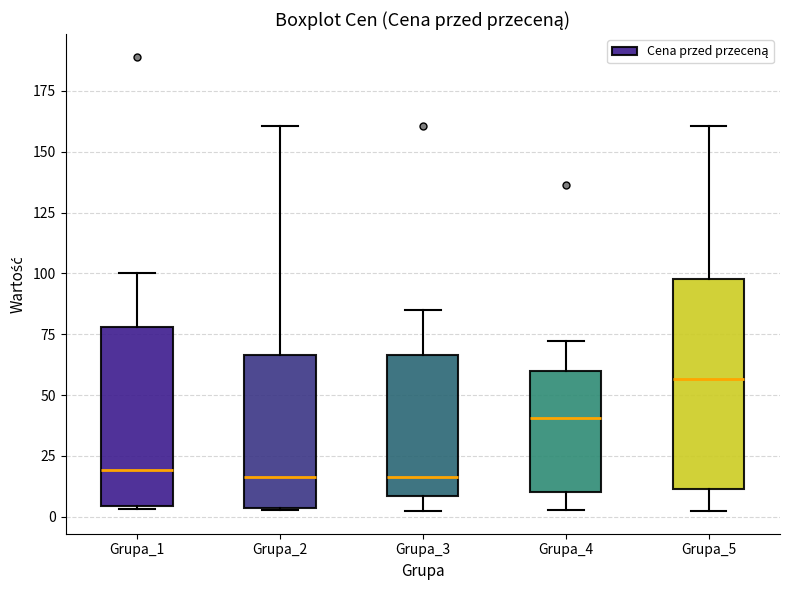

Reading left to right, read every box against the y-axis: the position of its median line, the range the box covers, and the ends of its whiskers. The values are not printed on the chart, so give them approximately, as read against the axis.

Grupa_1: median 20, box 5 to 80, whiskers 5 to 100
Grupa_2: median 15, box 5 to 65, whiskers 5 to 160
Grupa_3: median 15, box 10 to 65, whiskers 0 to 85
Grupa_4: median 40, box 10 to 60, whiskers 5 to 70
Grupa_5: median 55, box 10 to 100, whiskers 0 to 160